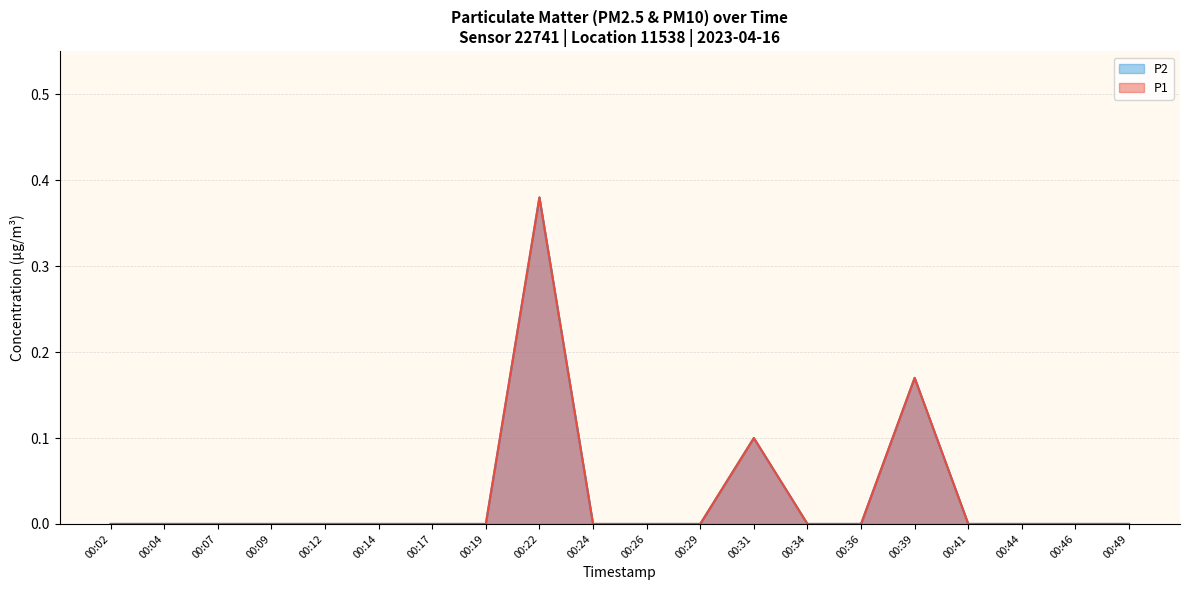

What is the maximum value shown in the chart?

0.4